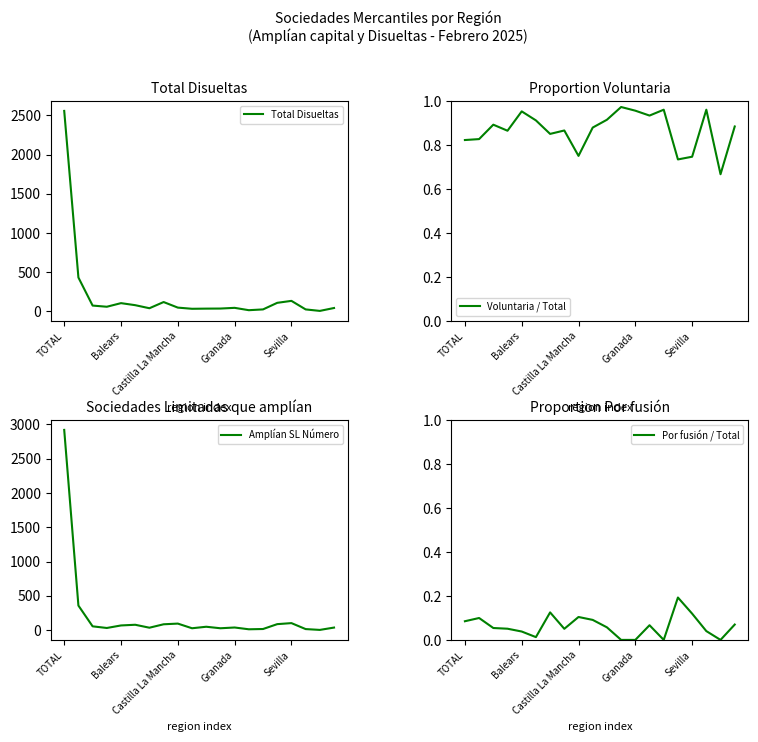

After their last crossing, which series has the higher values: Amplían SL Número or Total Disueltas?

Total Disueltas